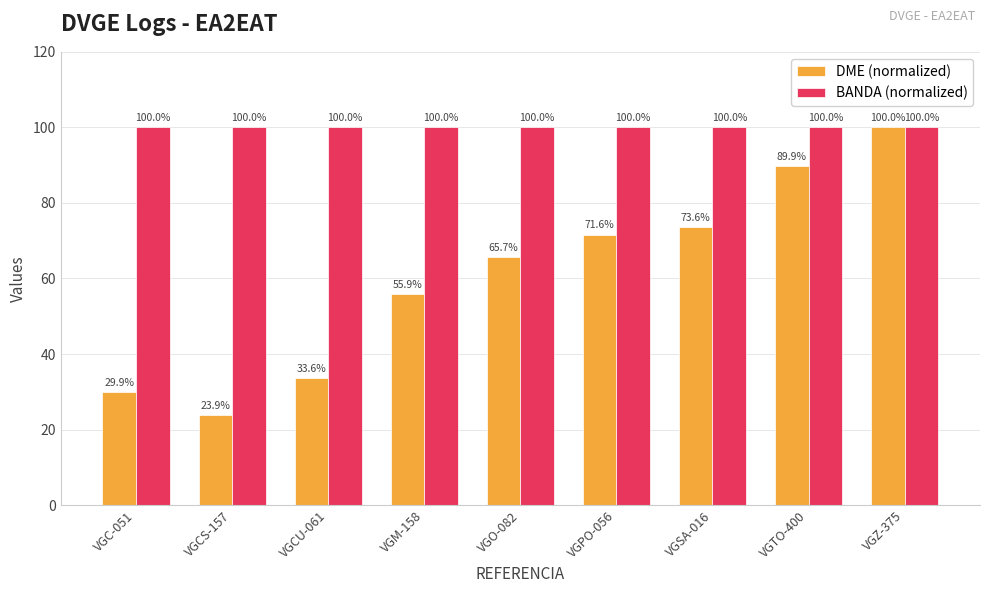

What is the sum of all DME (normalized) values?

544.1